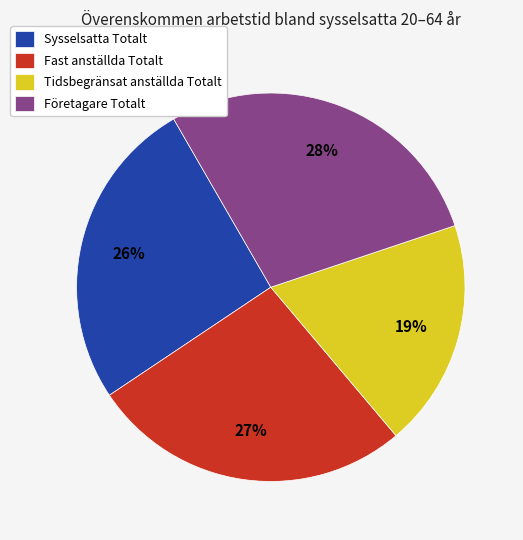

How many slices are in this pie chart?

4